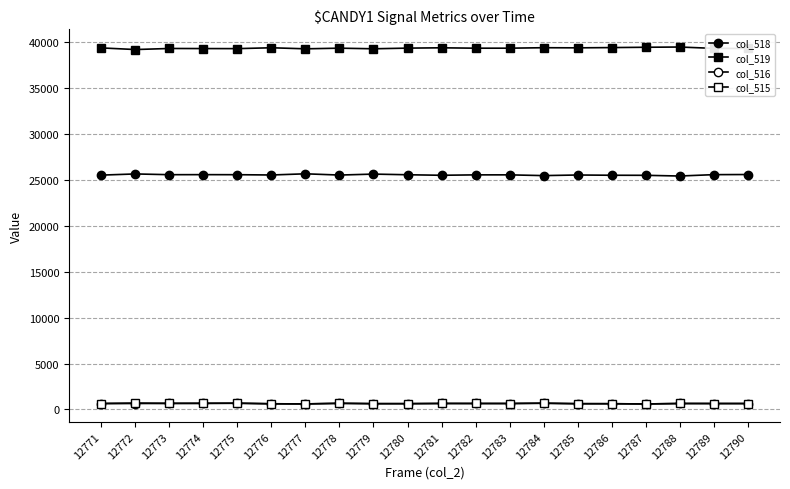

What is the spread (max minus min) of values at 12782?

38693